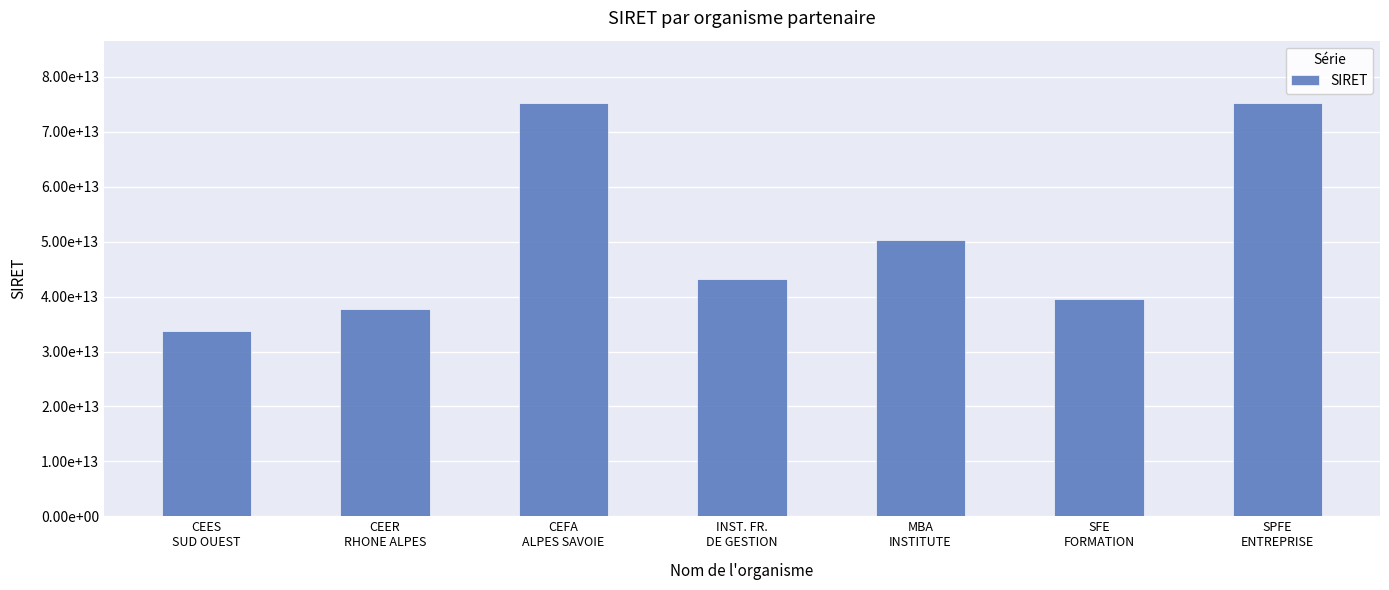

Reading left to right, extract all data points from this chart.

33764282100066	37815351400021	75313914600017	43219776200185	50388652500024	39512947100086	75315914400017